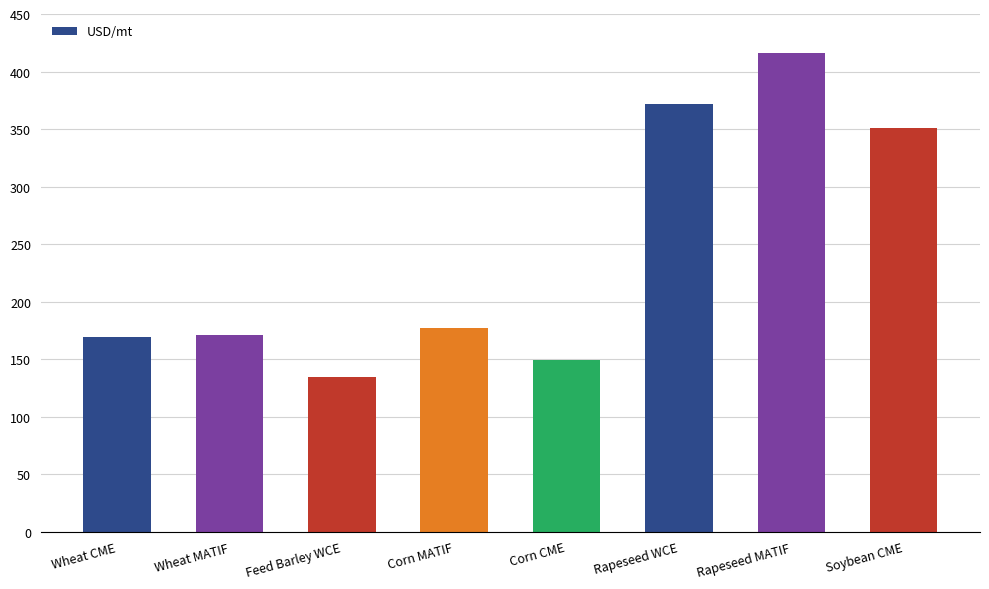

Between Rapeseed MATIF and Rapeseed WCE, which is larger?

Rapeseed MATIF